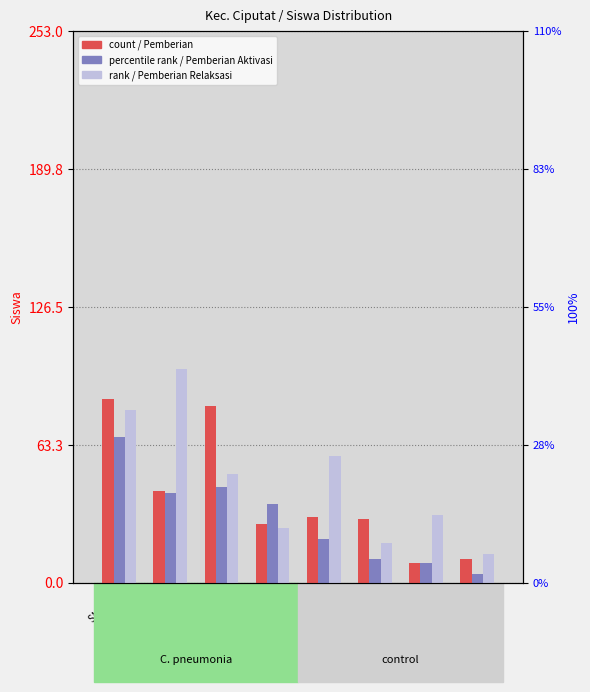

How many values in the Pemberian Aktivasi series exceed 36?

3